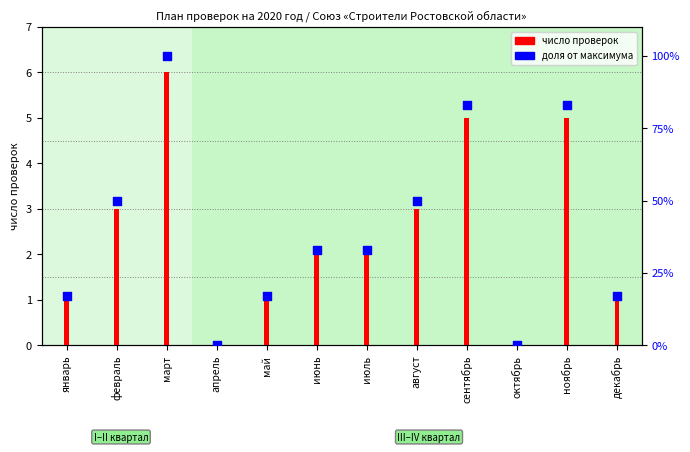

What is the change in value from июль to сентябрь?

+50